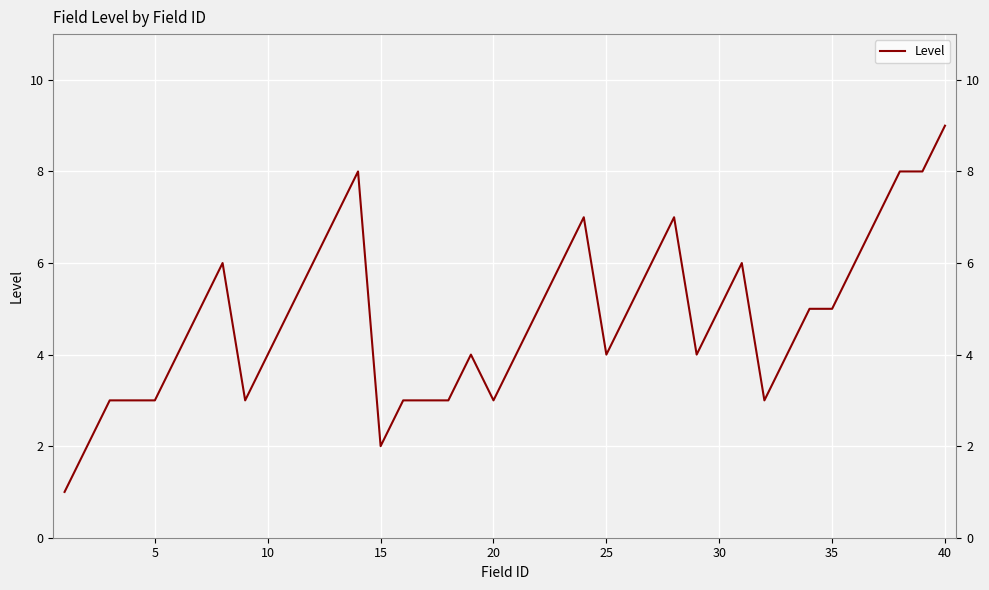

What is the greatest value displayed?

9